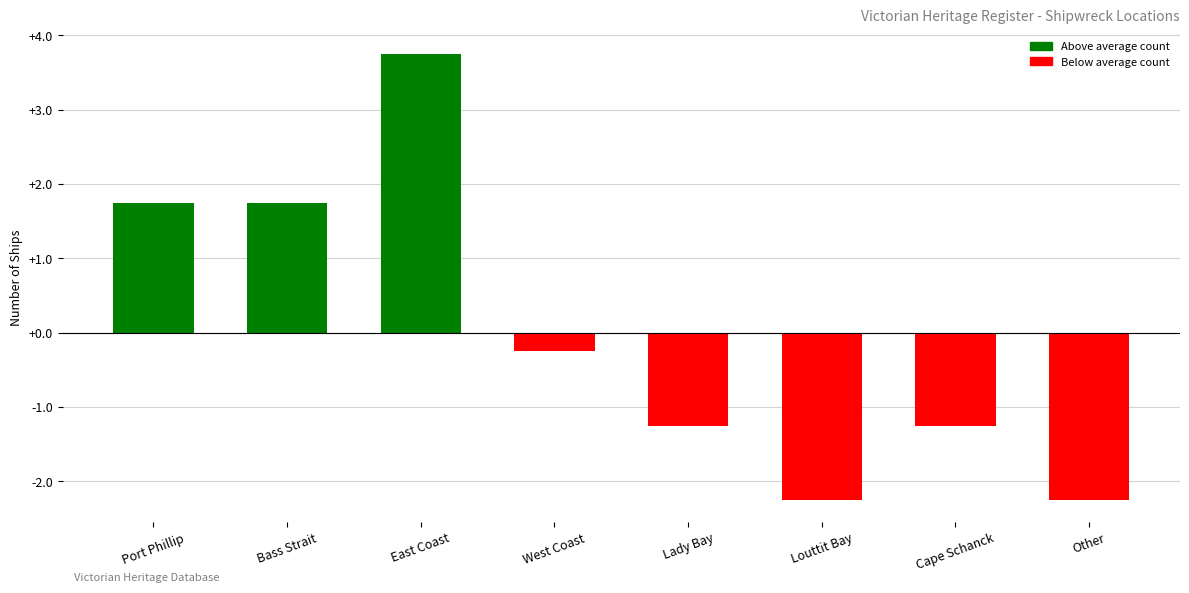

What is the label of the 5th bar from the right?

West Coast